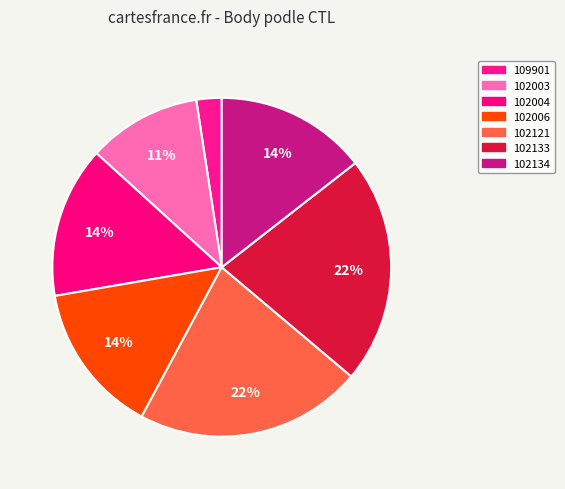

What is the ratio of the value at 102133 to the value at 102004?

1.5